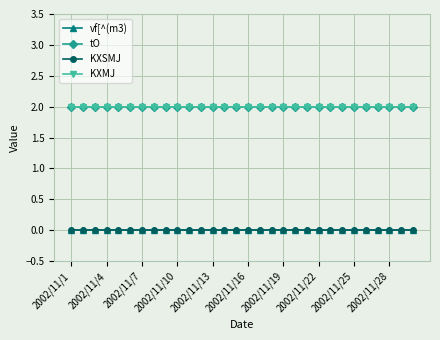

True or false: vf[^(m3) and KXMJ intersect in this chart.

False